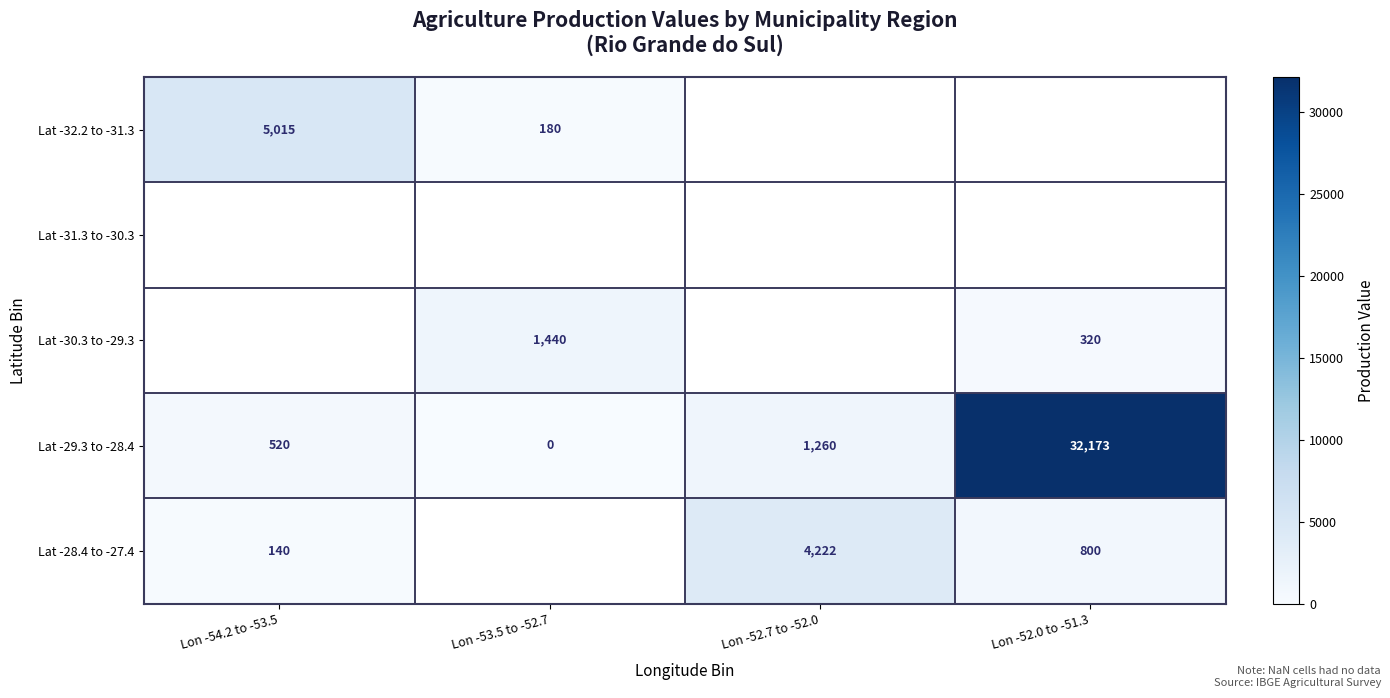

Is the value of Lat -29.3 to -28.4 at Lon -52.7 to -52.0 greater than the value of Lat -30.3 to -29.3 at Lon -53.5 to -52.7?

No